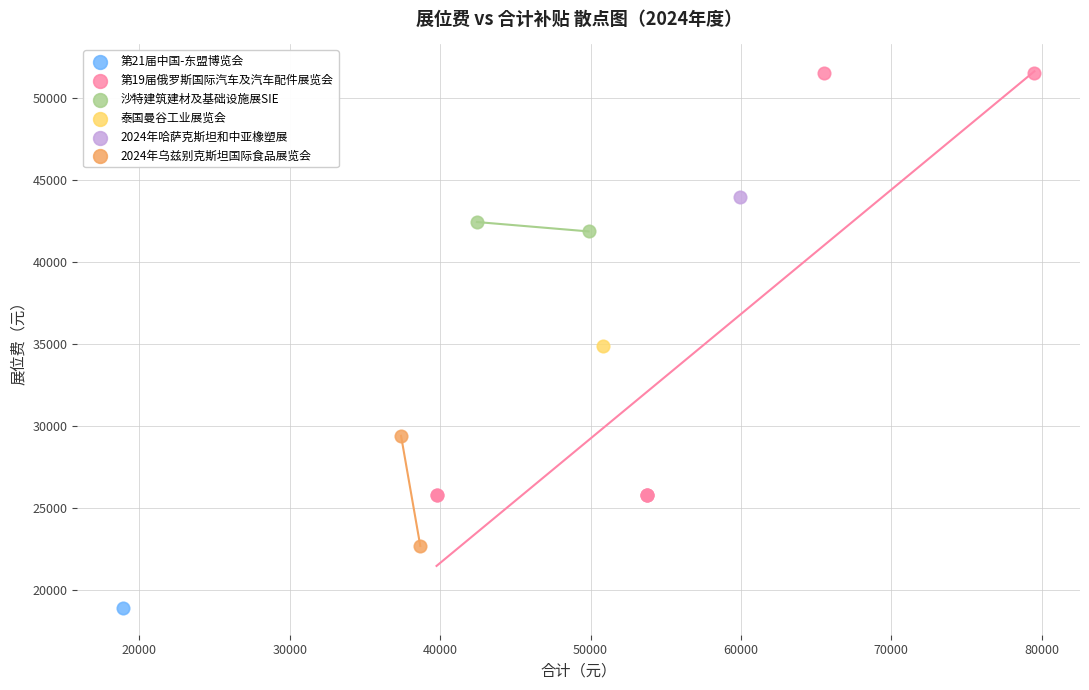

Which series reaches the minimum Y coordinate?

第21届中国-东盟博览会